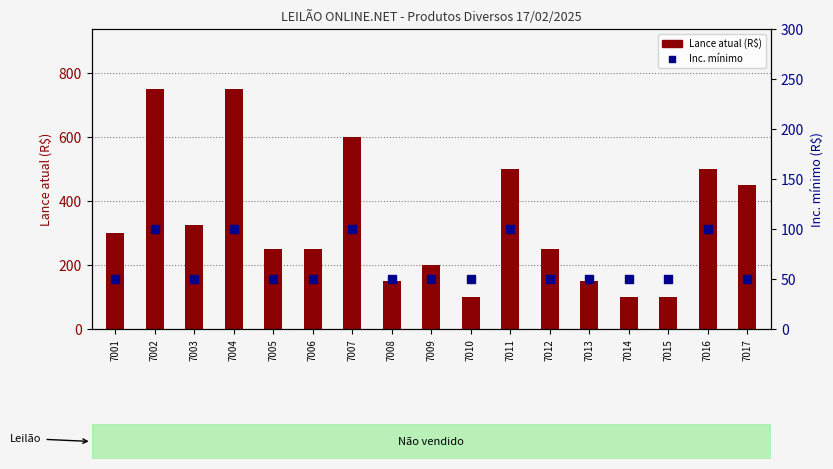

At which category is the sum across all series the highest?

7002